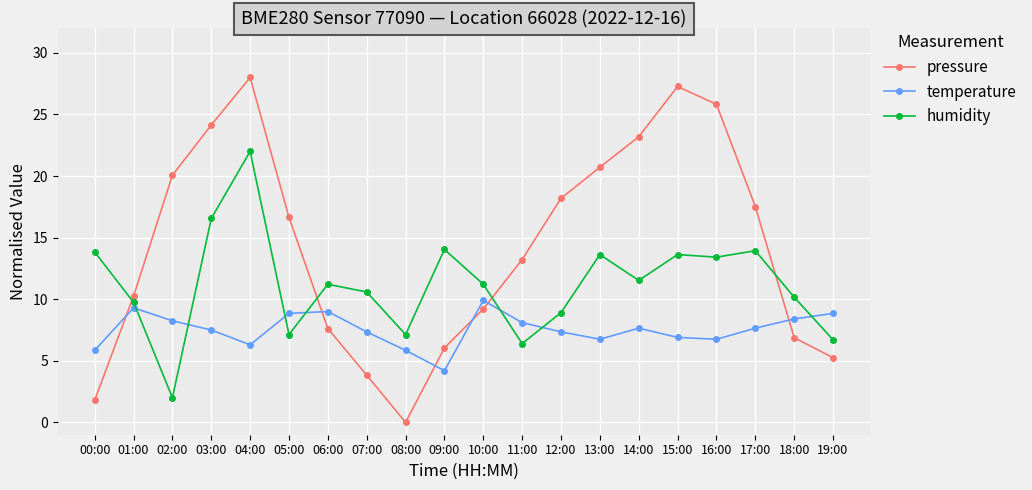

How many data points in humidity are above 11?

11